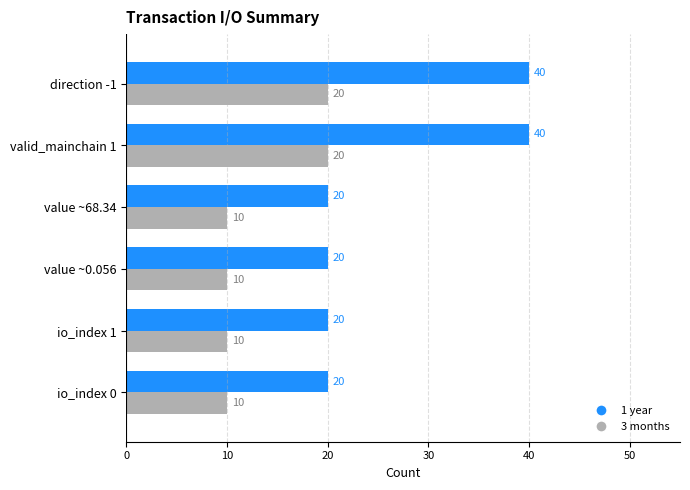

True or false: 1 year has a value of 67 at direction -1.

False